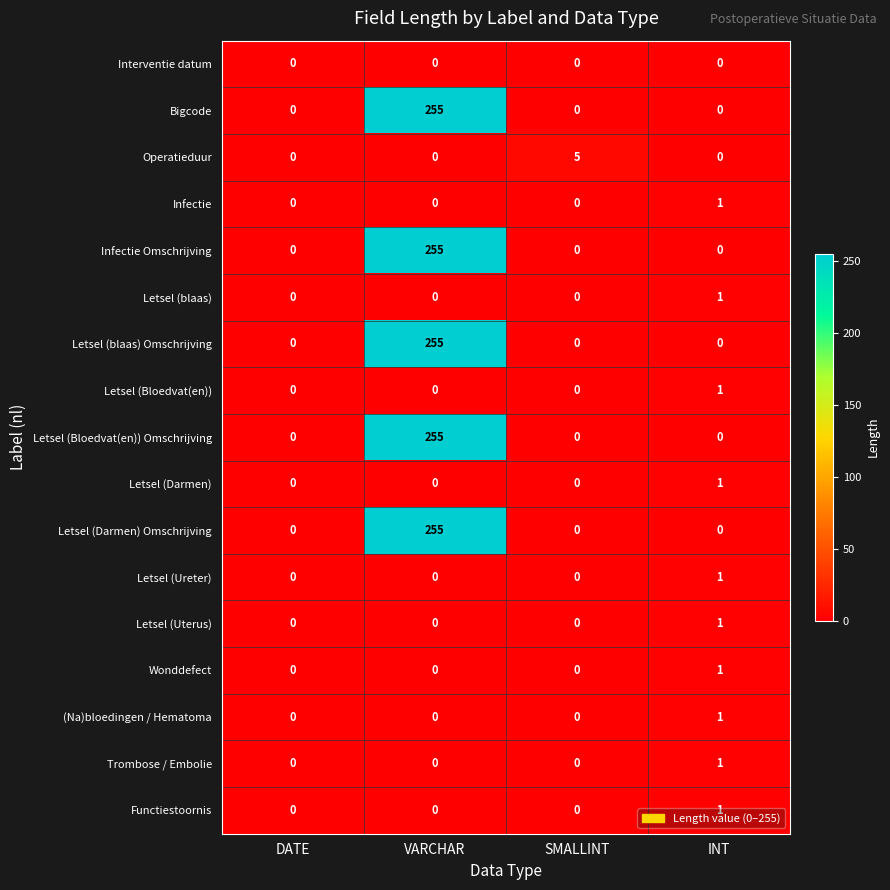

How many Wonddefect values are between 0 and 1?

4